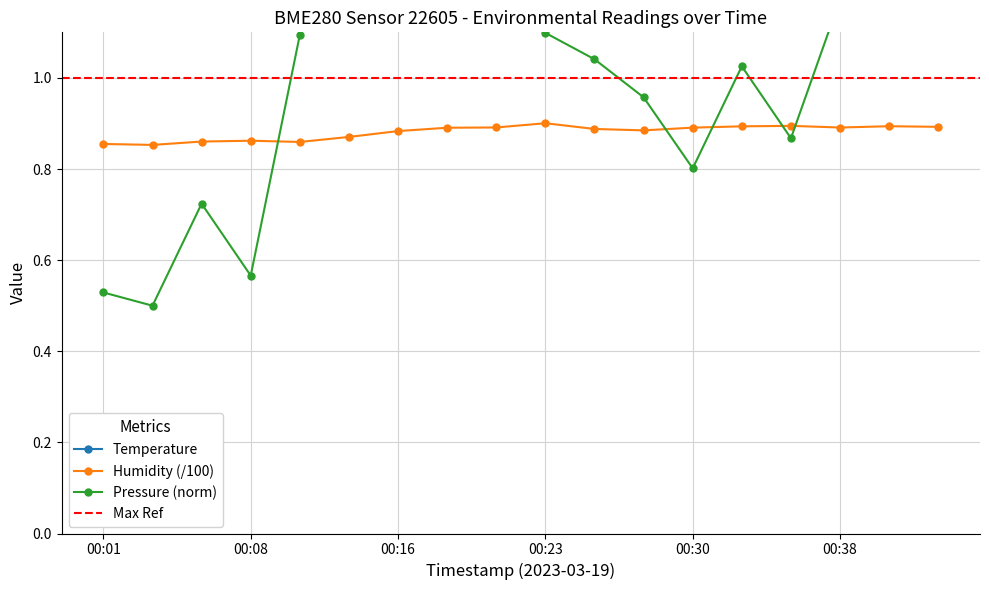

What is the total value across all series at 00:16?

12.5